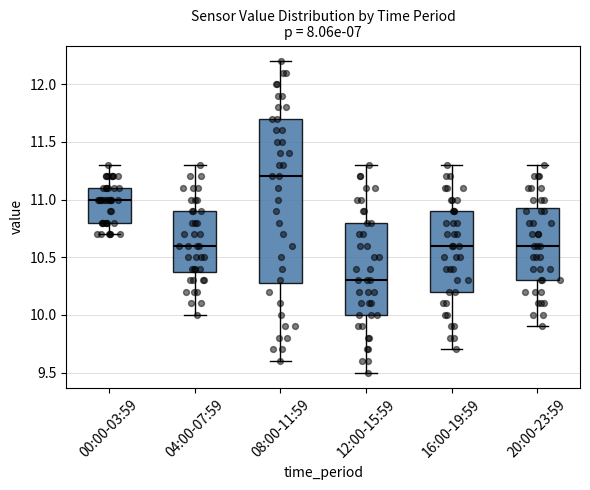

Reading left to right, transcribe this box plot: for each box, give where its median line is, the range the box spans, and where its two whiskers end, as read against the y-axis. The values are not printed on the chart, so give them approximately, as read against the axis.

00:00-03:59: median 11.00, box 10.80 to 11.10, whiskers 10.70 to 11.30
04:00-07:59: median 10.60, box 10.40 to 10.90, whiskers 10.00 to 11.30
08:00-11:59: median 11.20, box 10.30 to 11.70, whiskers 9.60 to 12.20
12:00-15:59: median 10.30, box 10.00 to 10.80, whiskers 9.50 to 11.30
16:00-19:59: median 10.60, box 10.20 to 10.90, whiskers 9.70 to 11.30
20:00-23:59: median 10.60, box 10.30 to 10.95, whiskers 9.90 to 11.30